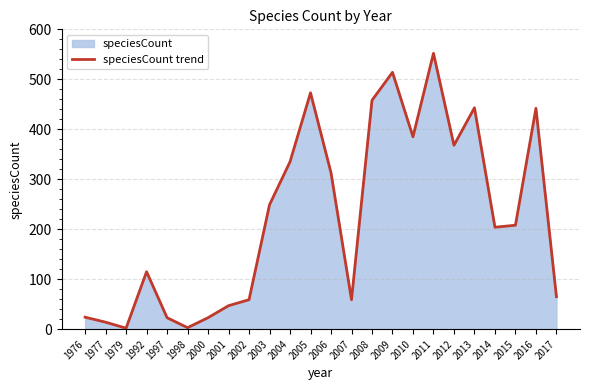

What is the maximum value shown in the chart?

552